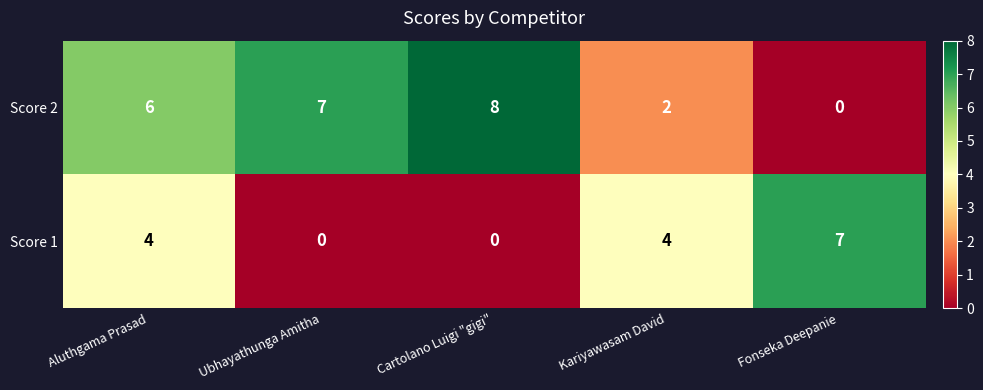

Reading right to left, list all the values displayed in this chart.

Score 2: Fonseka Deepanie=0	Kariyawasam David=2	Cartolano Luigi "gigi"=8	Ubhayathunga Amitha=7	Aluthgama Prasad=6
Score 1: Fonseka Deepanie=7	Kariyawasam David=4	Cartolano Luigi "gigi"=0	Ubhayathunga Amitha=0	Aluthgama Prasad=4